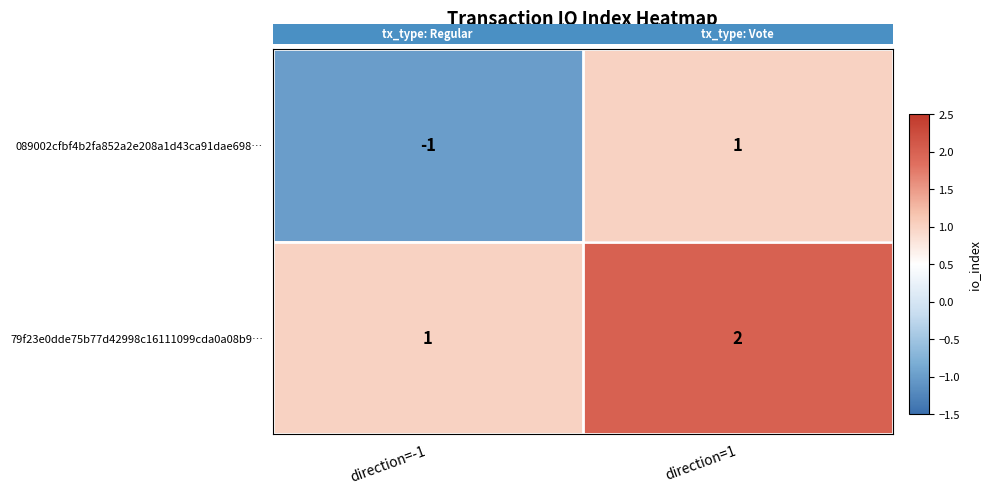

Which series has the widest spread of values?

089002cfbf4b2fa852a2e208a1d43ca91dae698…